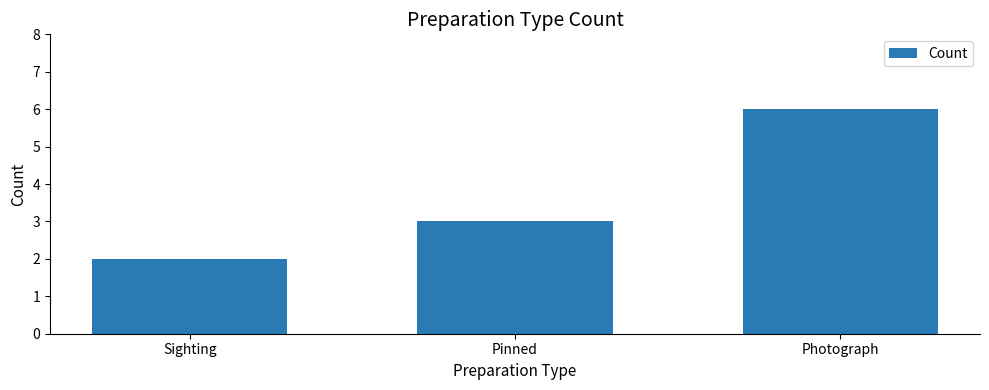

Which category has the highest value across all series?

Photograph